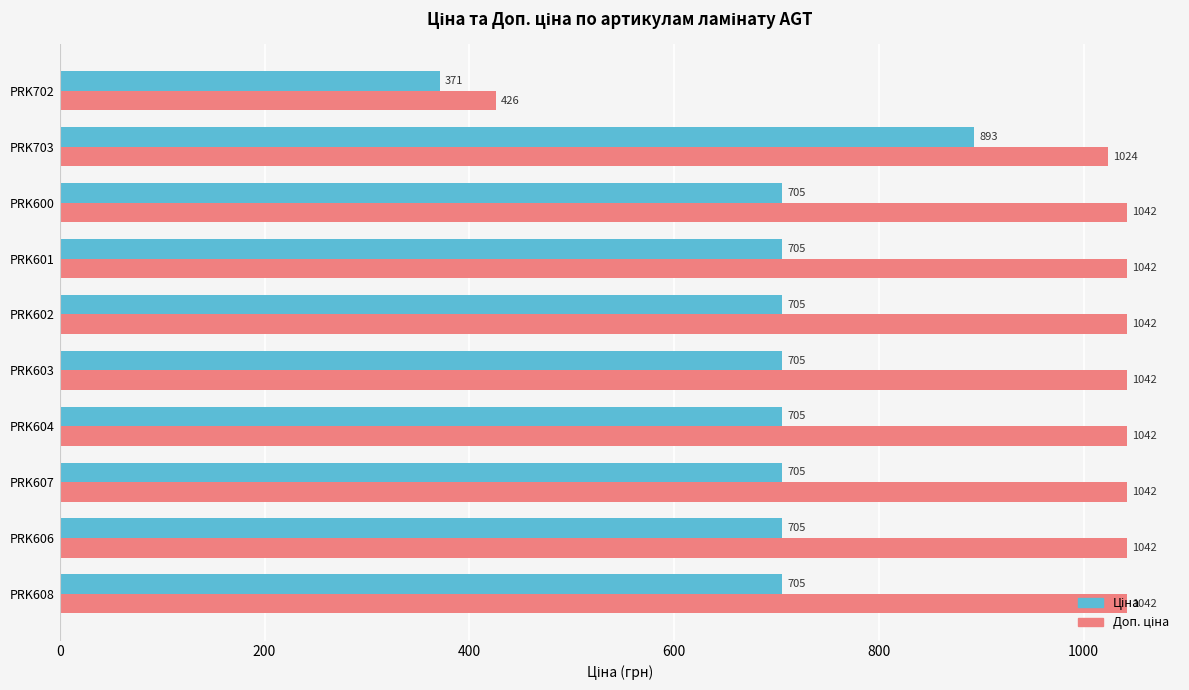

At how many categories does at least one series exceed 706?

9